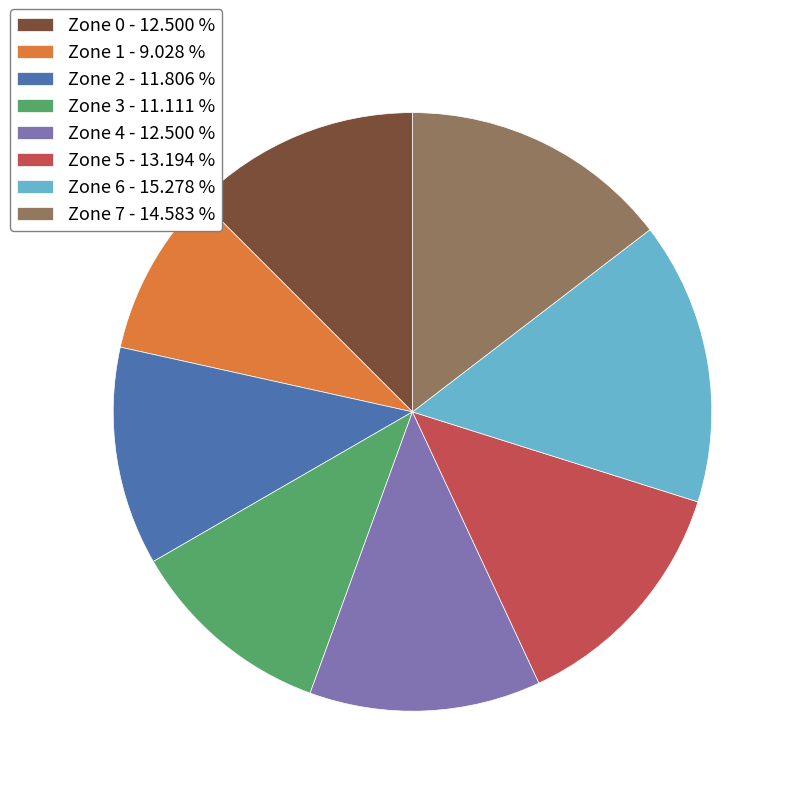

How many slices are in this pie chart?

8